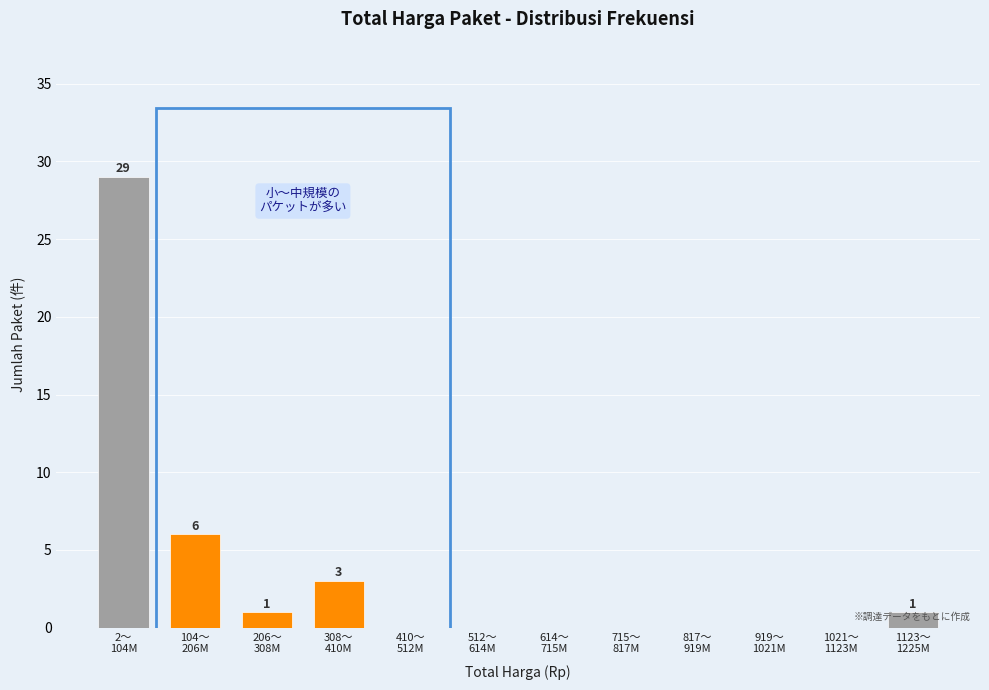

What is the sum of all values?

40